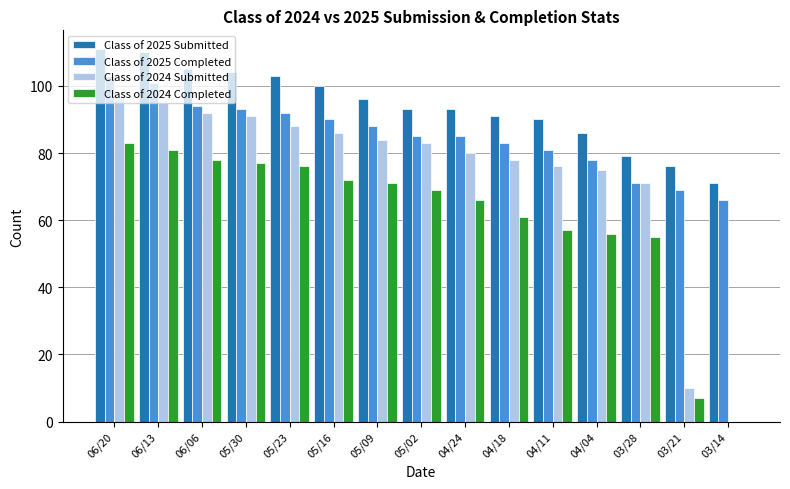

Is it true that Class of 2025 Submitted equals 172 at 05/30?

False